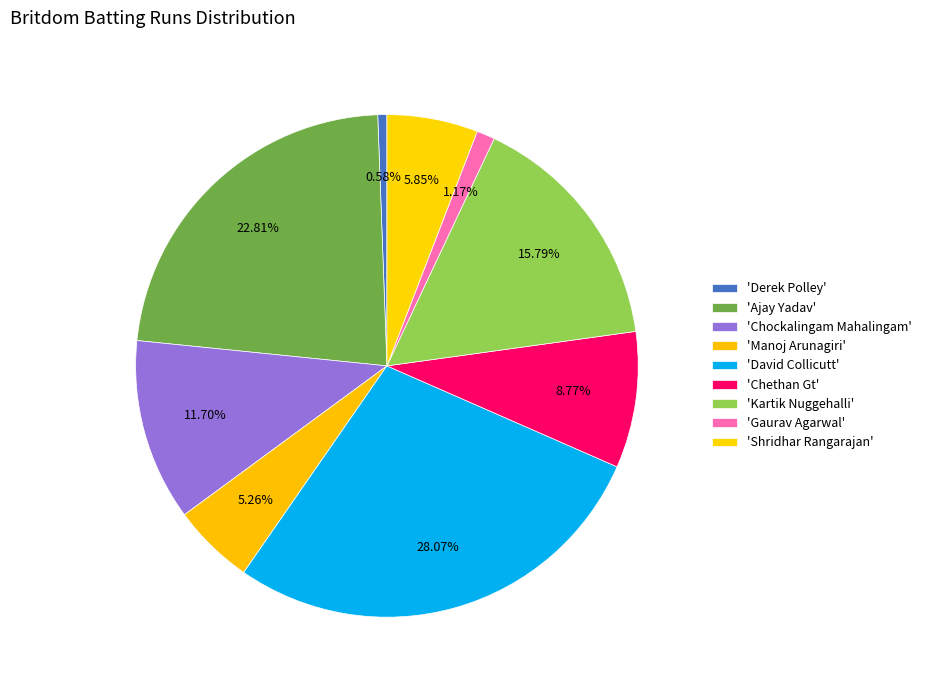

Count the number of slices in the pie.

9